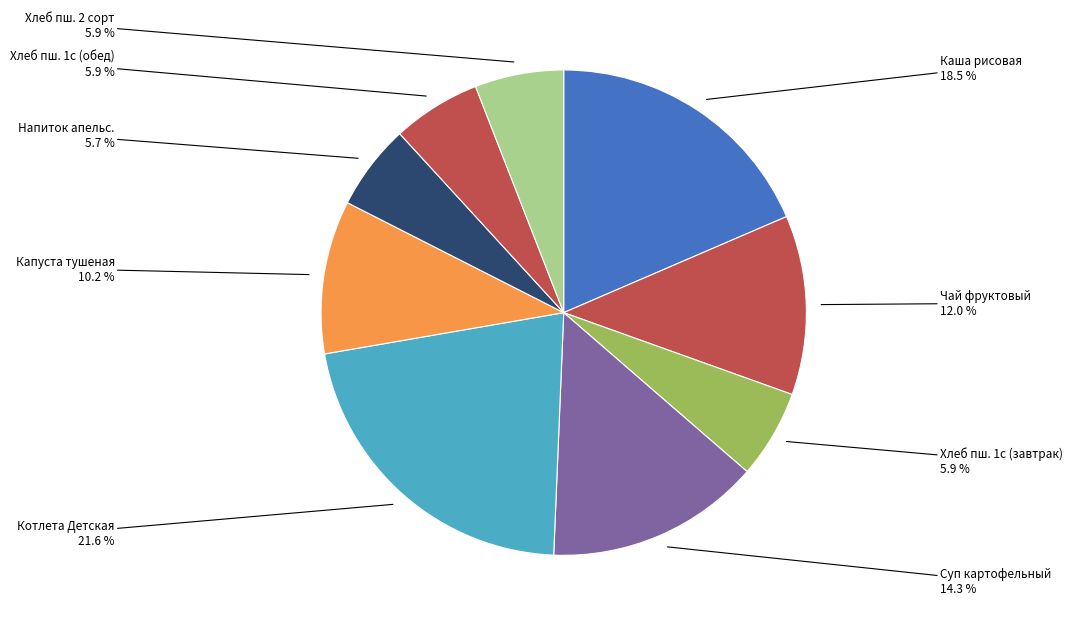

Which category has the biggest portion of the pie?

Котлета Детская